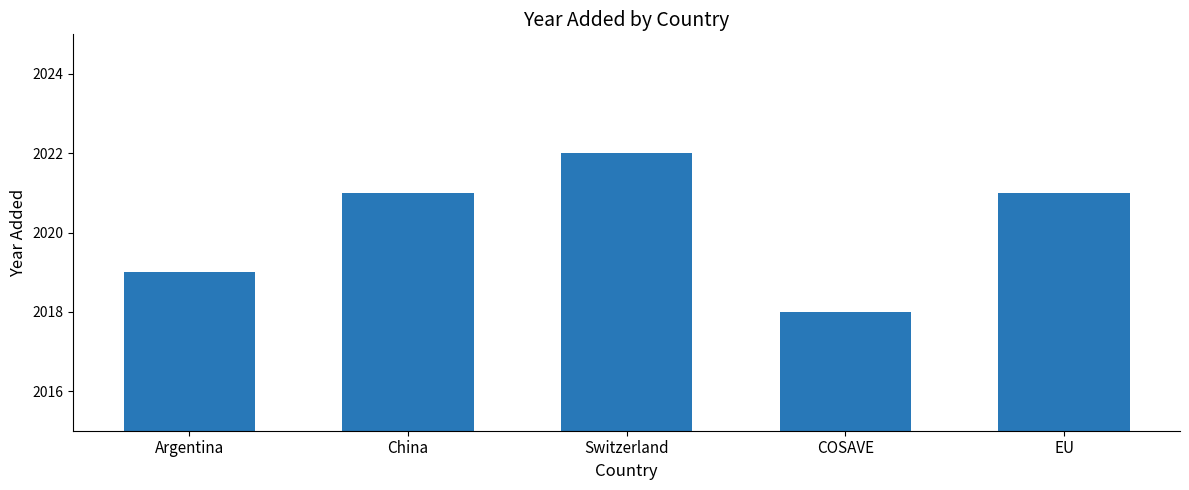

How many bars are there in total?

5